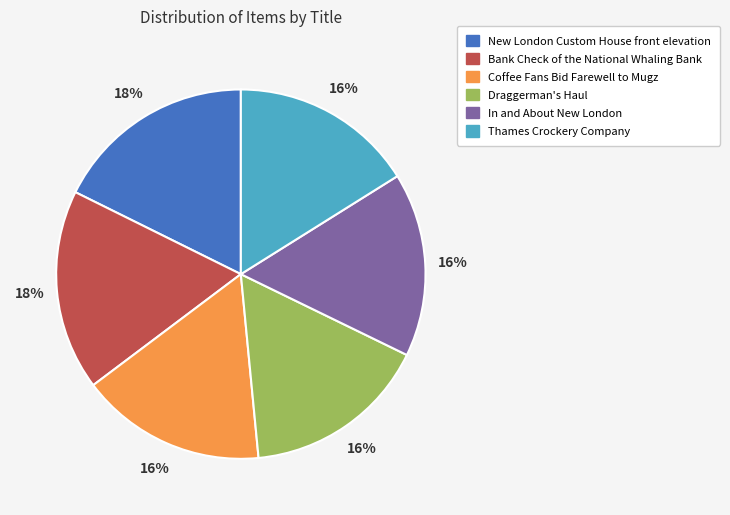

Between New London Custom House front elevation and Coffee Fans Bid Farewell to Mugz, which is larger?

New London Custom House front elevation